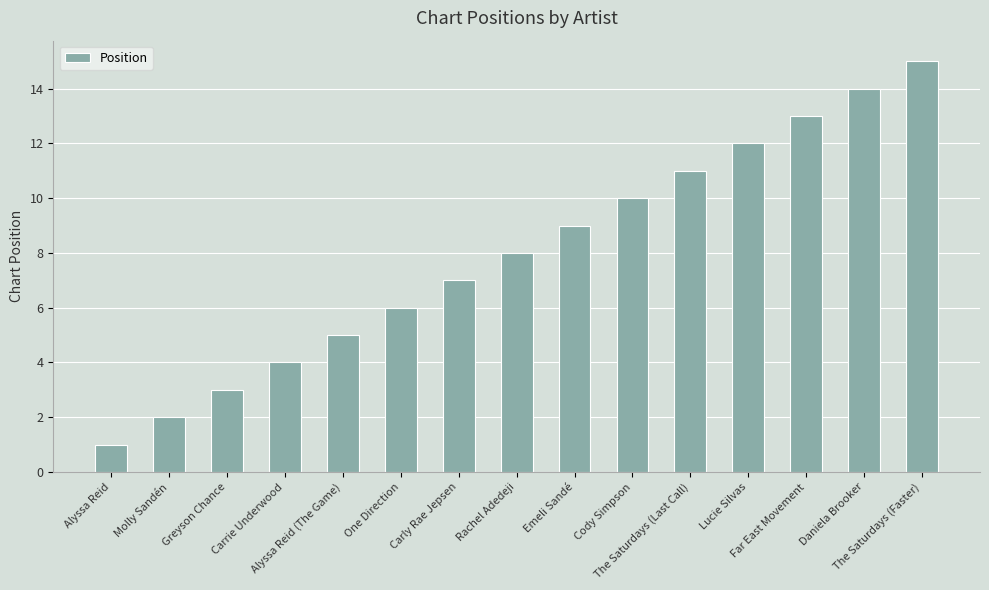

What position from the left is Molly Sandén?

2